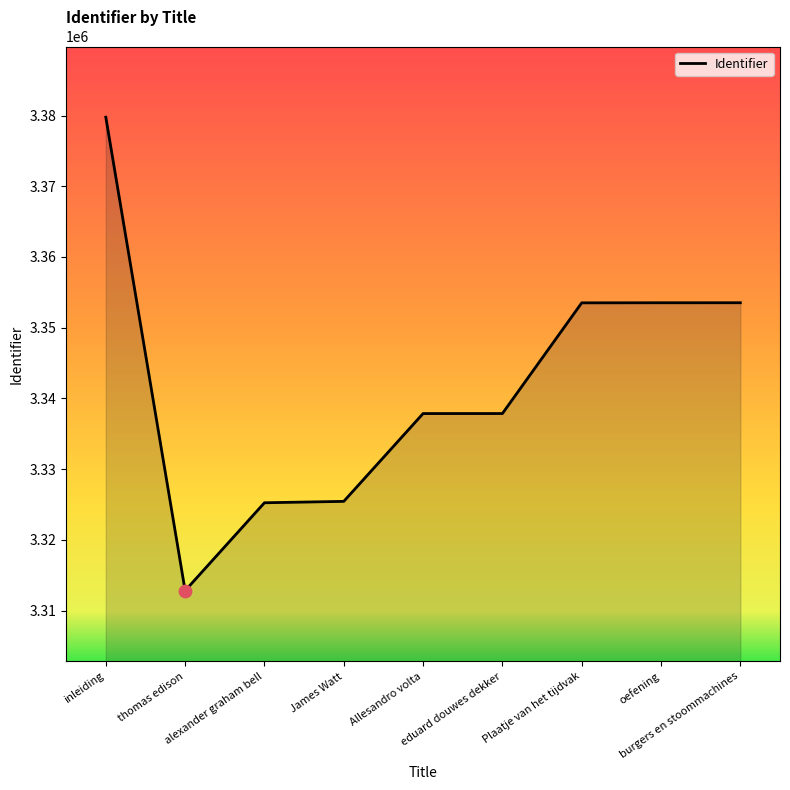

What is the change in value from alexander graham bell to Allesandro volta?

+12615